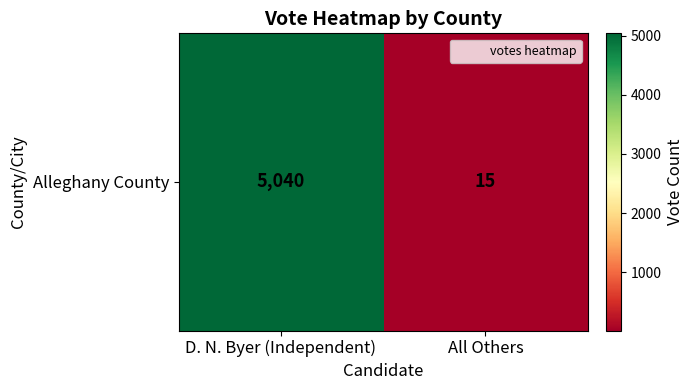

Count the values in the range 15 to 5040.

2